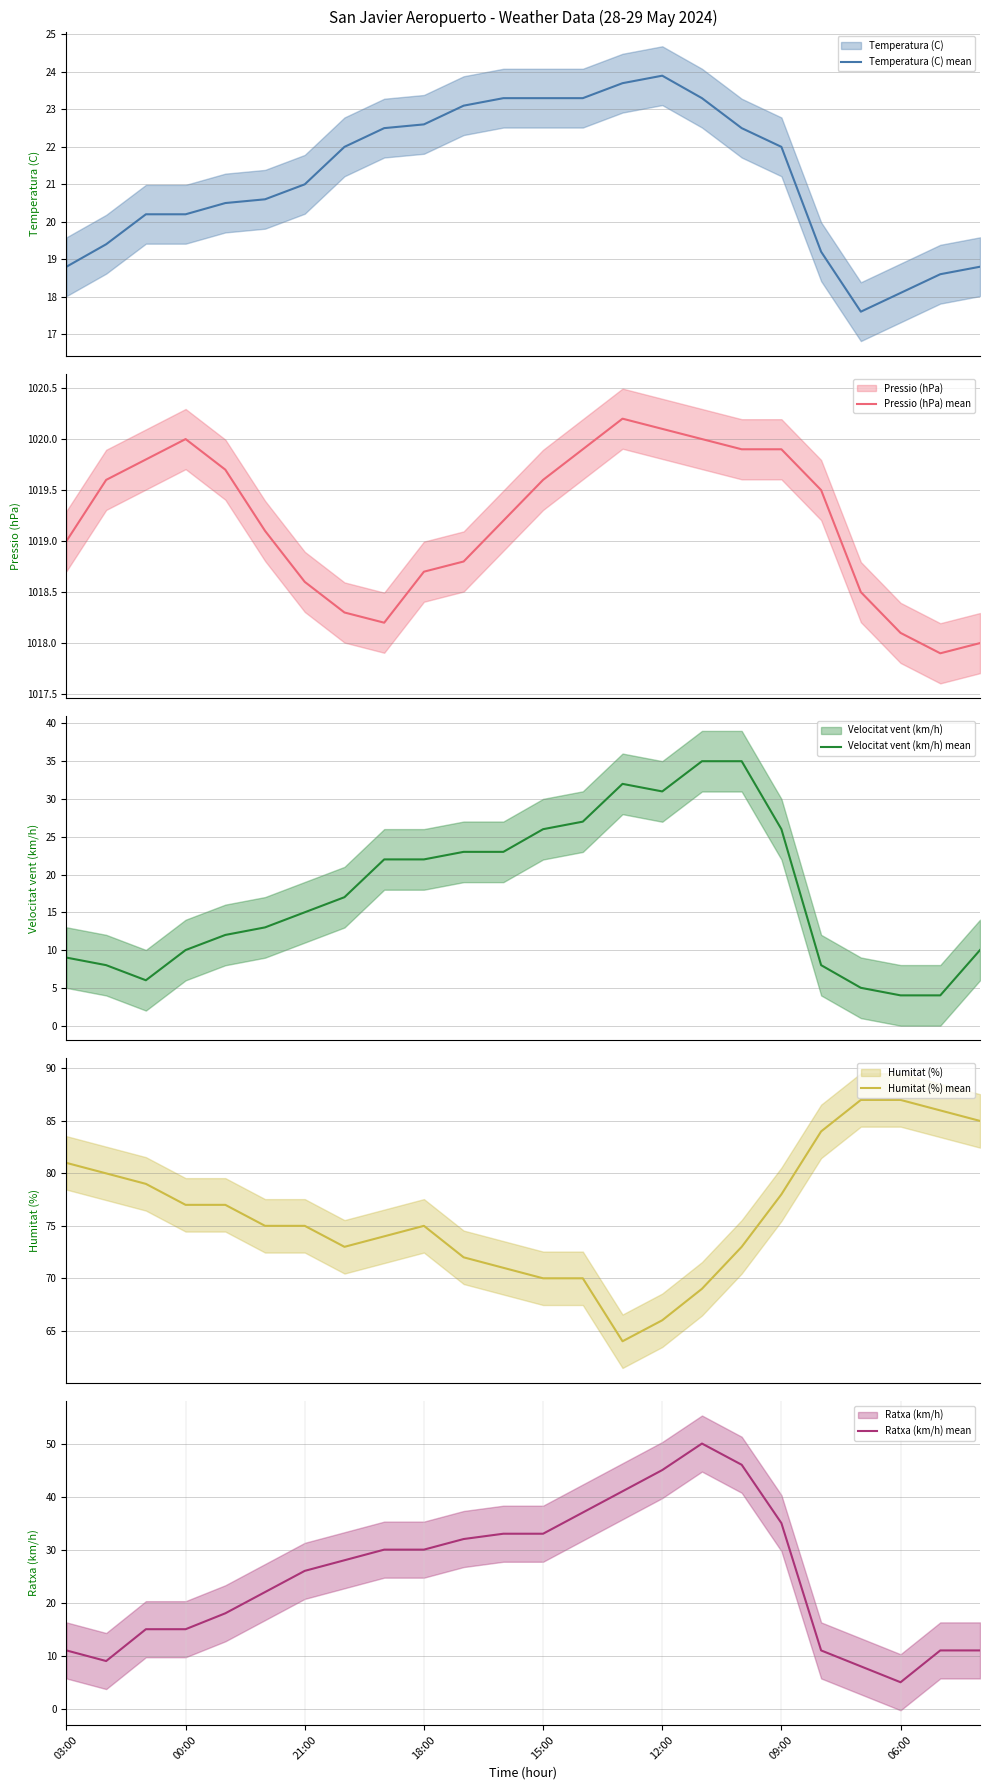

At which label does Humitat (%) mean first exceed 75?

03:00